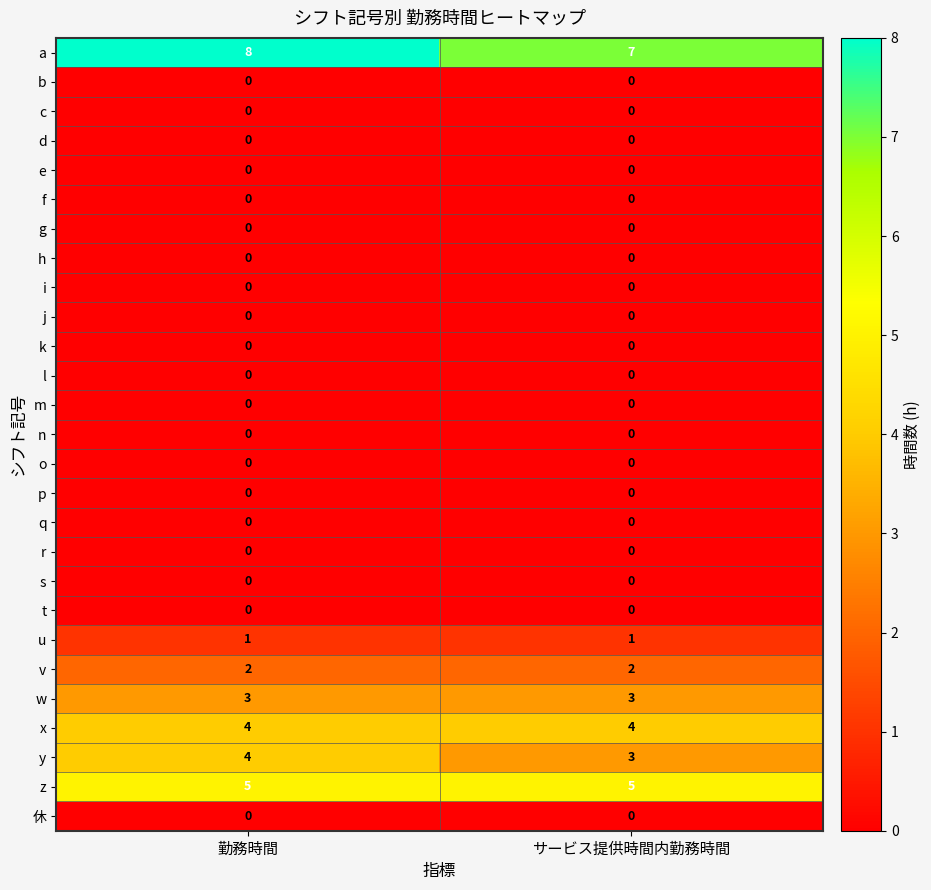

The value of y at 勤務時間 is 6. True or false?

False